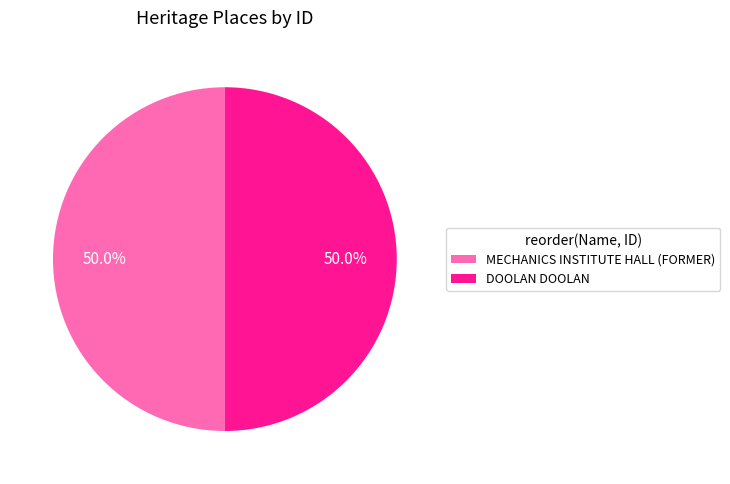

Combined, what portion of the pie is MECHANICS INSTITUTE HALL (FORMER) and DOOLAN DOOLAN?

100.0%